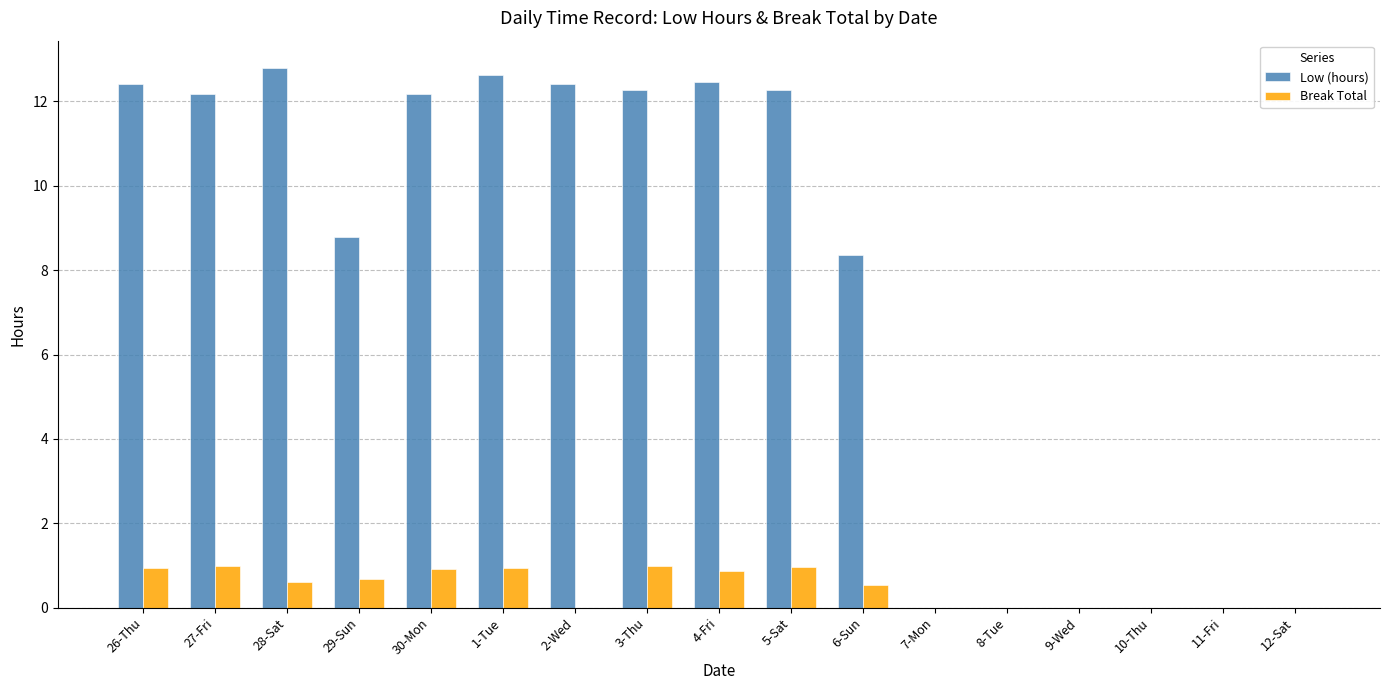

How many groups of bars are there?

17